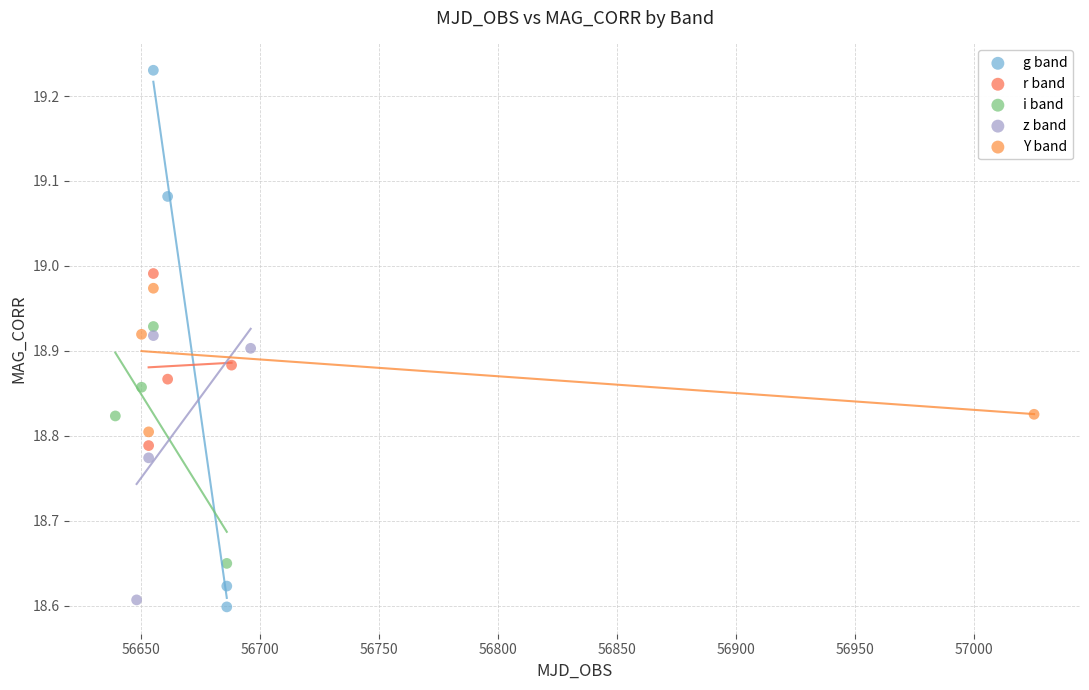

Which series contains the highest Y value?

g band